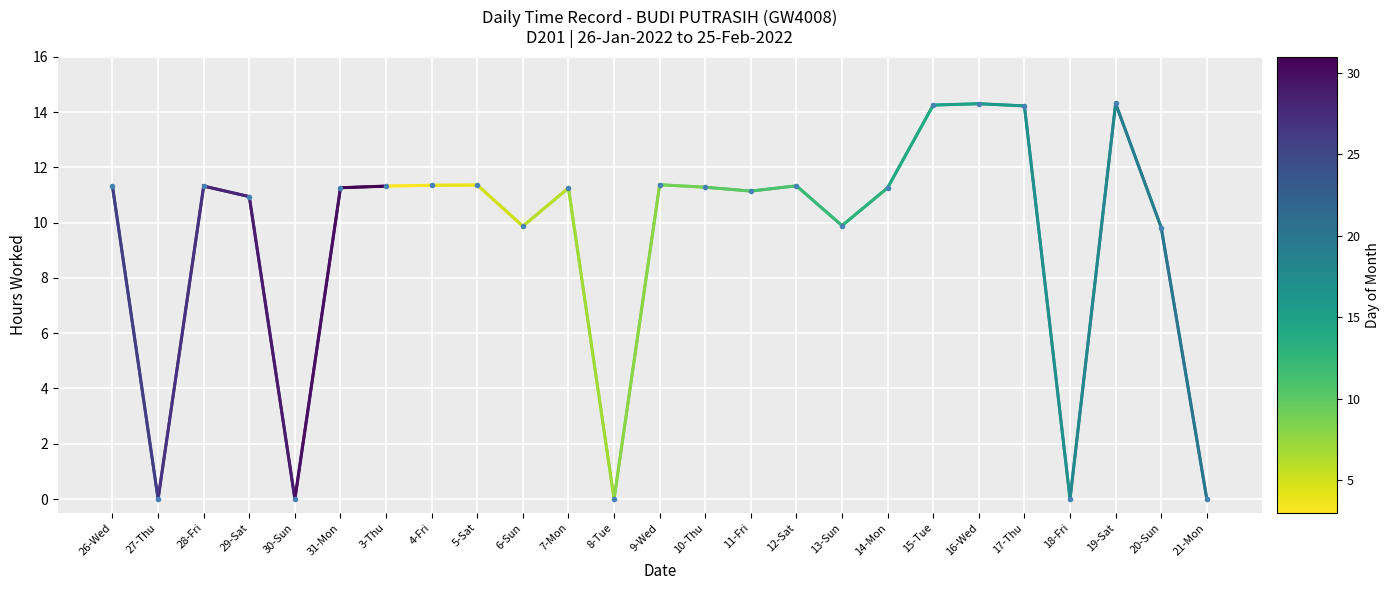

List the labels in order of value, largest first.

19-Sat, 16-Wed, 15-Tue, 17-Thu, 9-Wed, 5-Sat, 4-Fri, 12-Sat, 28-Fri, 3-Thu, 26-Wed, 10-Thu, 31-Mon, 14-Mon, 7-Mon, 11-Fri, 29-Sat, 13-Sun, 6-Sun, 20-Sun, 27-Thu, 30-Sun, 8-Tue, 18-Fri, 21-Mon